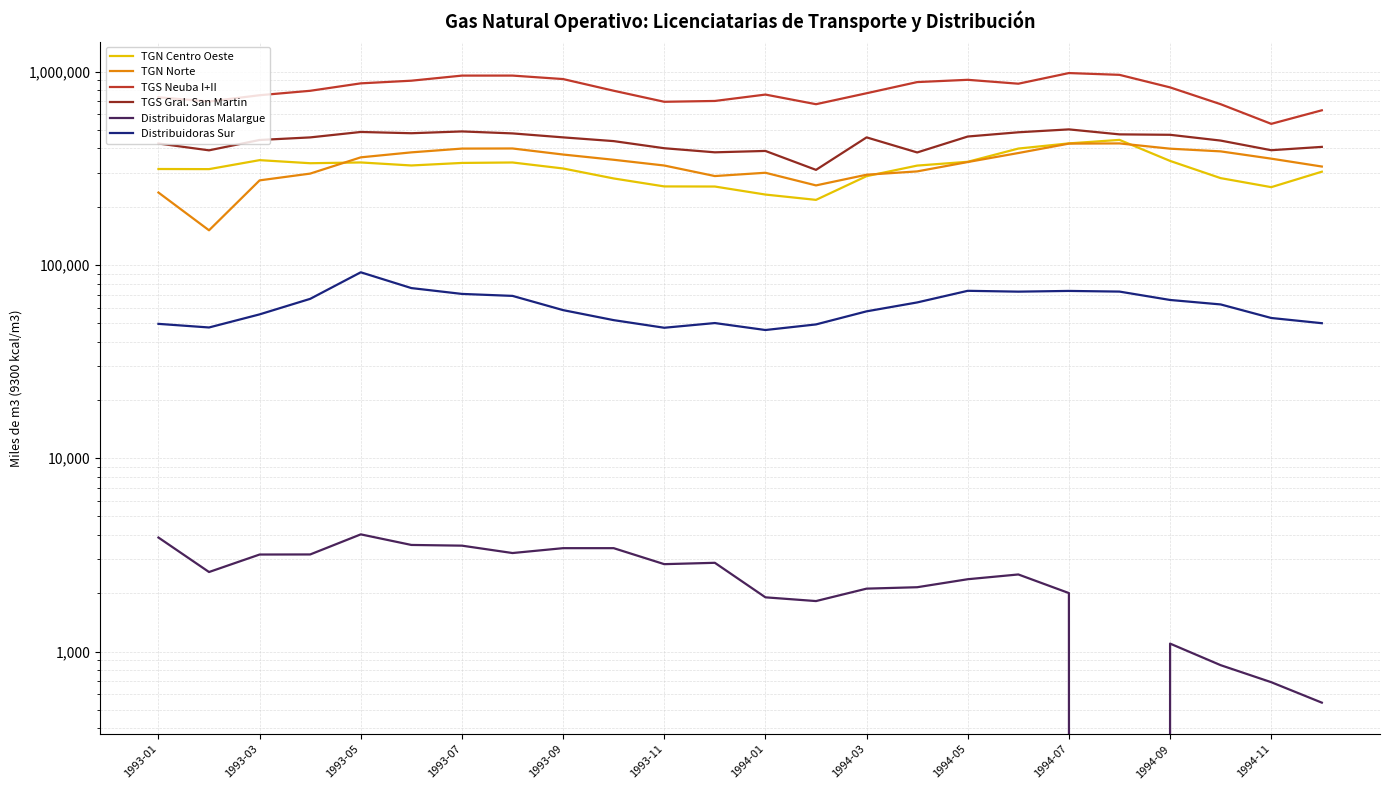

At 1993-11, list the series in order from largest to smallest.

TGS Neuba I+II, TGS Gral. San Martin, TGN Norte, TGN Centro Oeste, Distribuidoras Sur, Distribuidoras Malargue